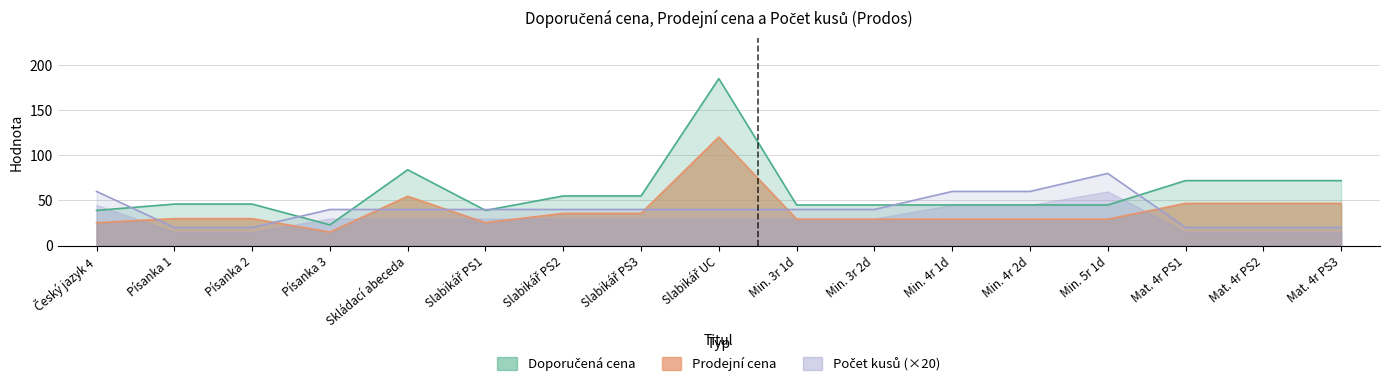

Is the value of Počet kusů at Min. 3r 2d greater than the value of Prodejní cena at Min. 3r 1d?

Yes